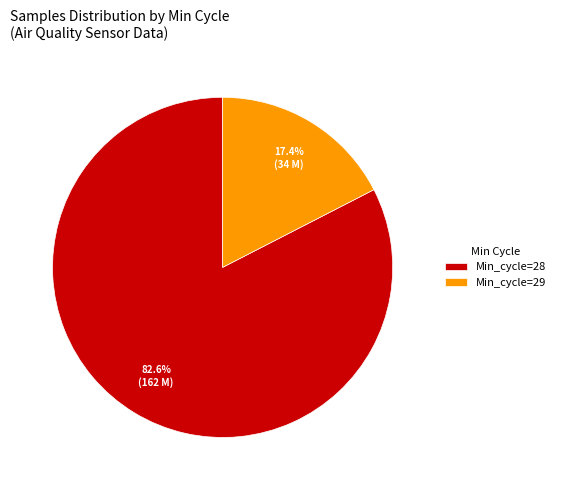

Does any single category account for the majority?

Yes